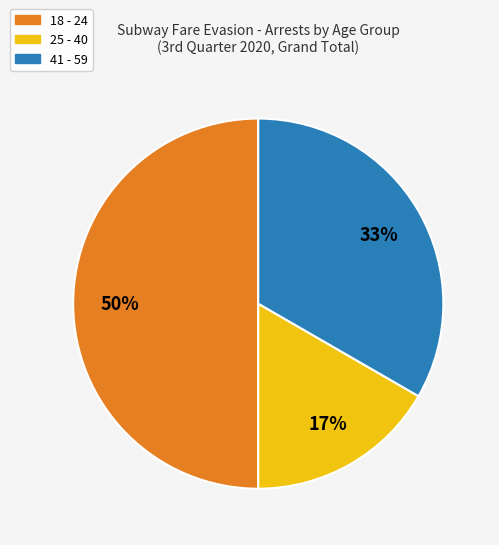

To the nearest percent, what is the difference between the largest and smallest slice percentages?

33%